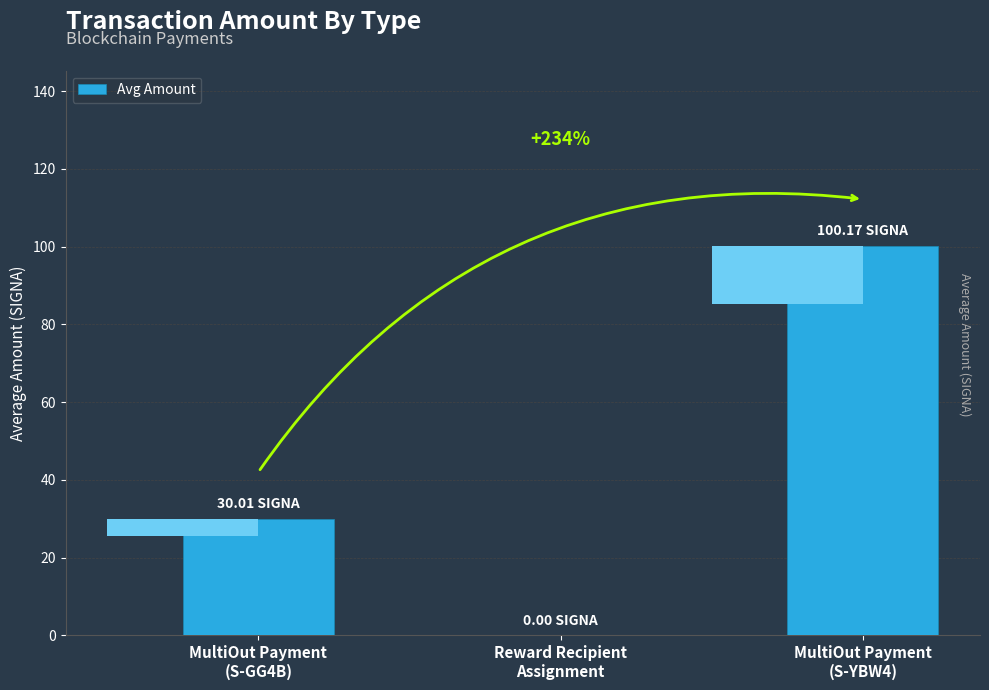

The value at MultiOut Payment
(S-YBW4) is 100.2. True or false?

True